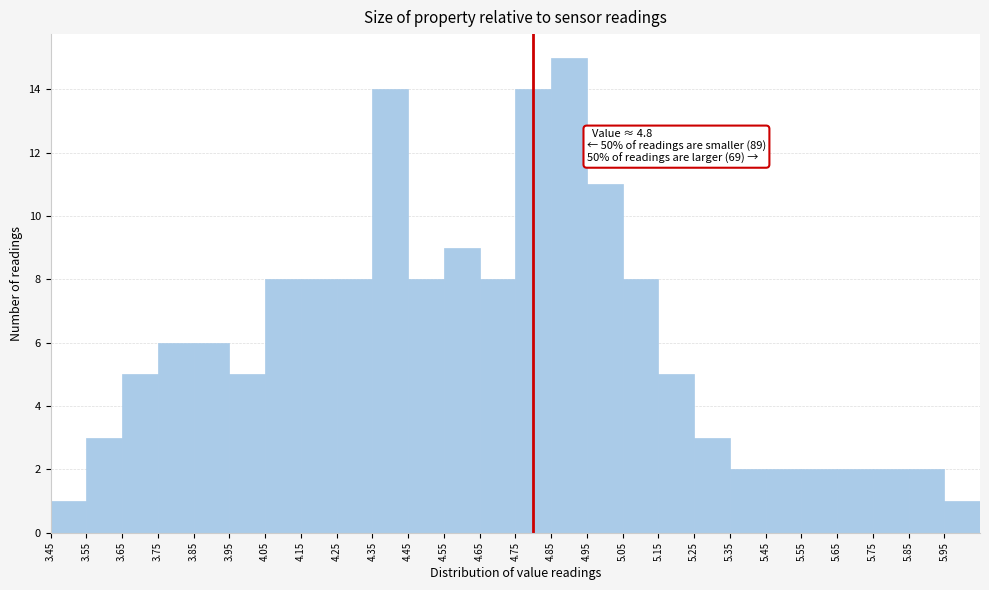

Over which range of the x-axis is the bar tallest?

4.85 to 4.95